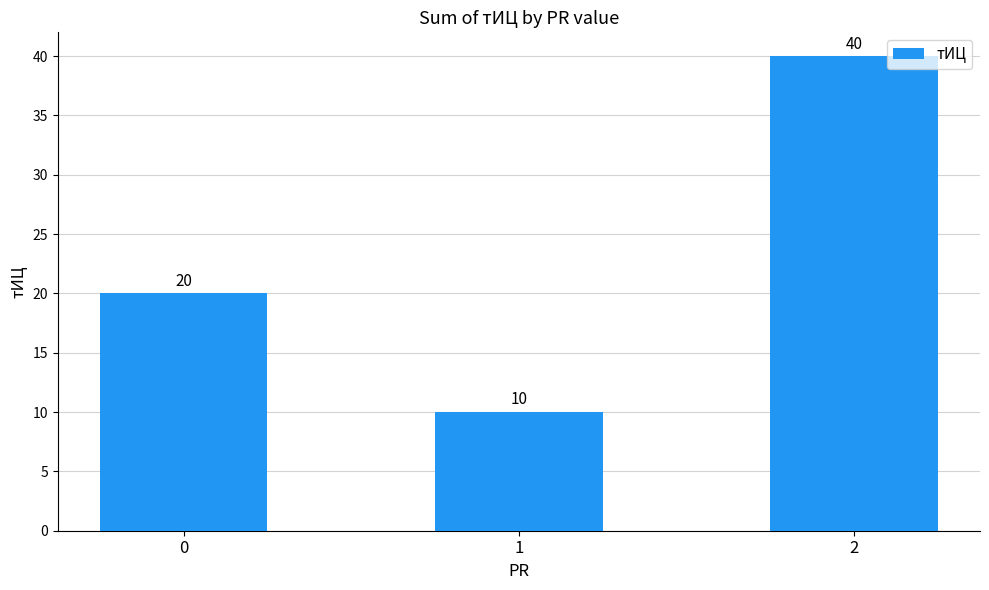

What is the minimum value shown in the chart?

10